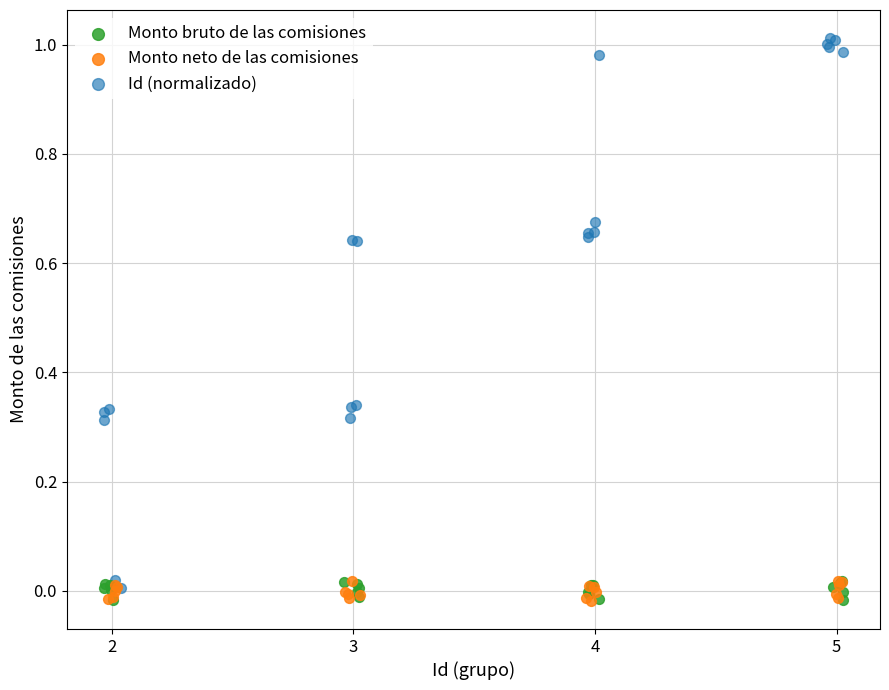

What are all the series names shown in the legend?

Monto bruto de las comisiones, Monto neto de las comisiones, Id (normalizado)